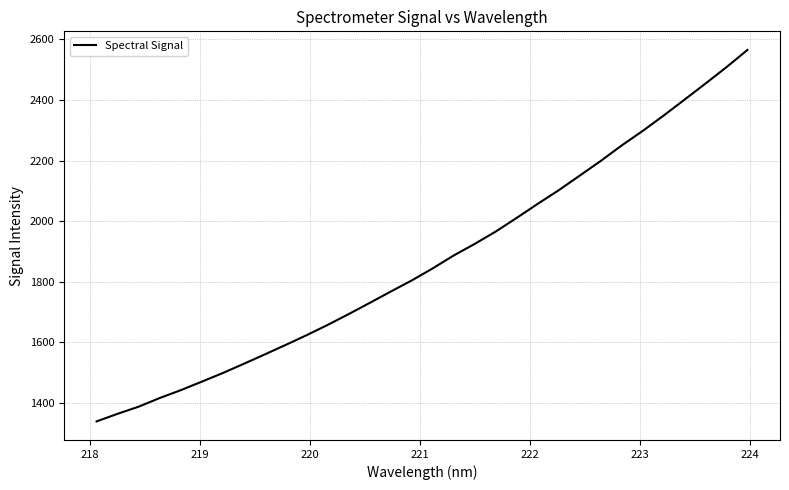

What is the difference between the maximum and minimum values?

1225.3